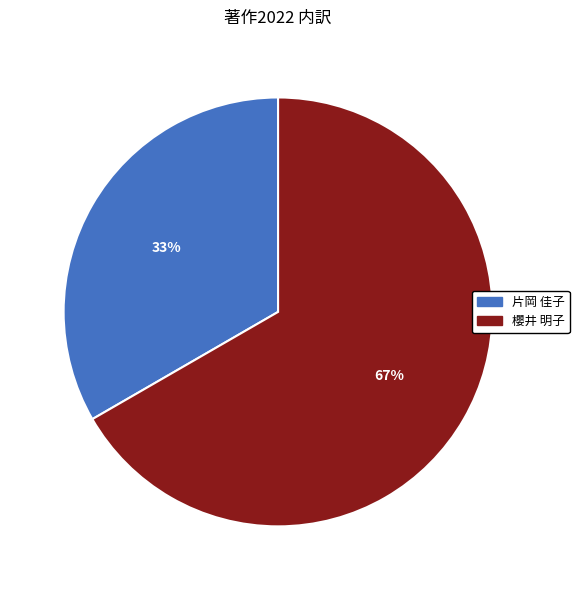

Does any single category account for the majority?

Yes